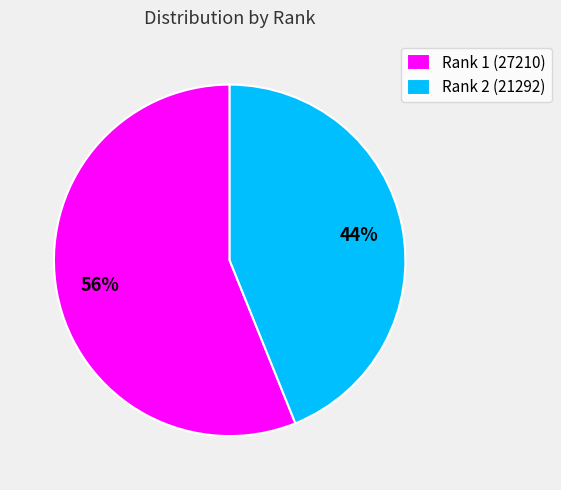

Which category has the smallest portion of the pie?

Rank 2 (21292)